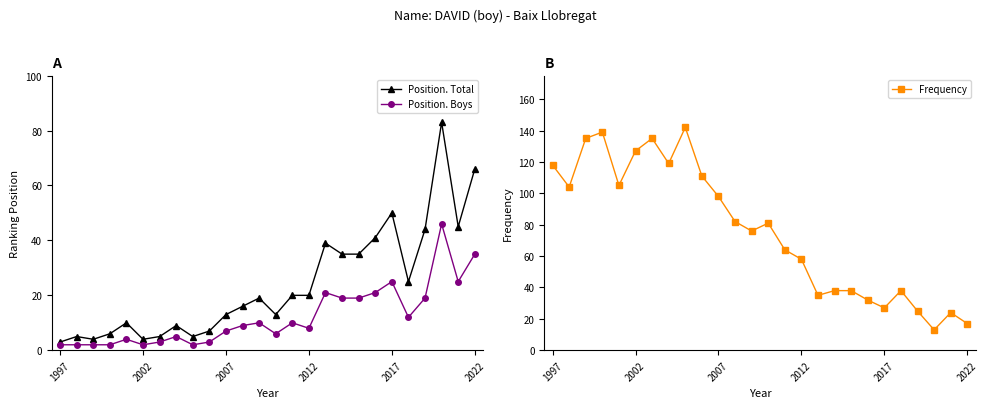

At 19, list the series in order from largest to smallest.

Position. Total, Frequency, Position. Boys